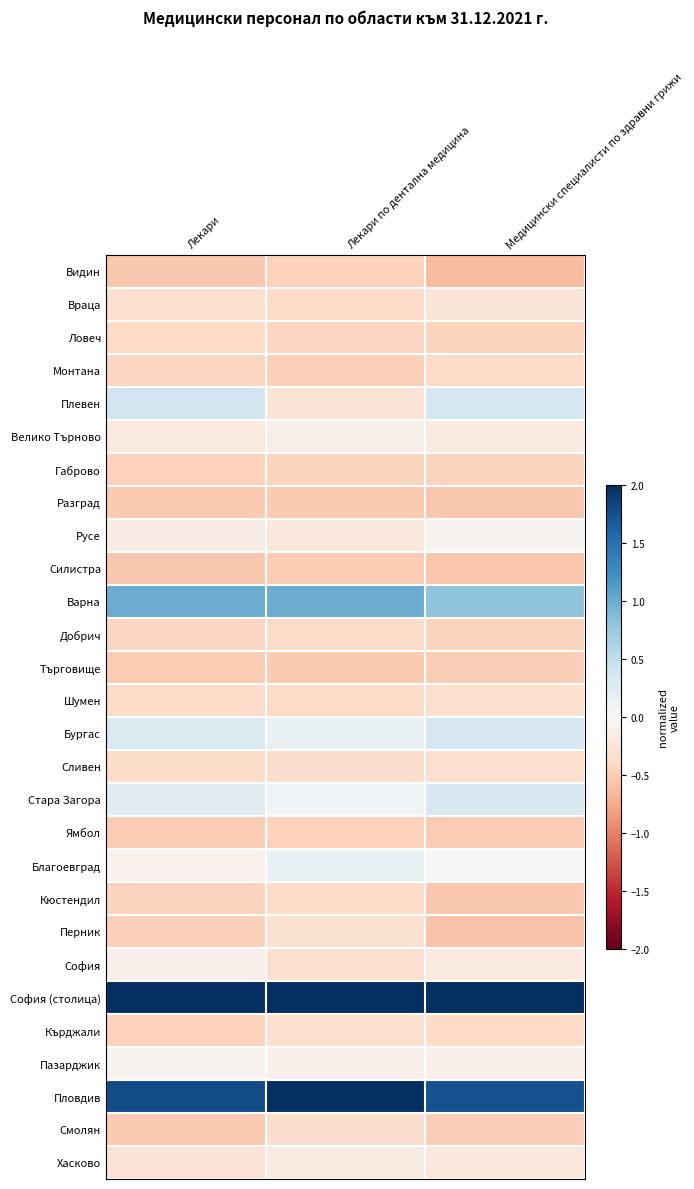

Which label corresponds to the largest value in the chart?

Медицински специалисти по здравни грижи